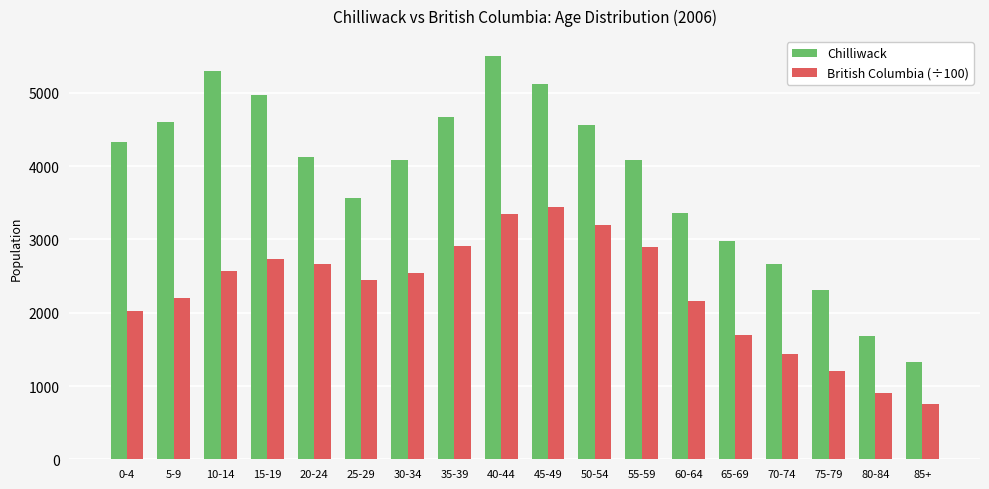

List the series in order of their overall mean, highest first.

Chilliwack, British Columbia (÷100)